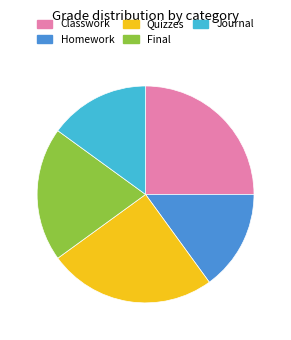

Is it true that Homework is 15% of the pie?

True